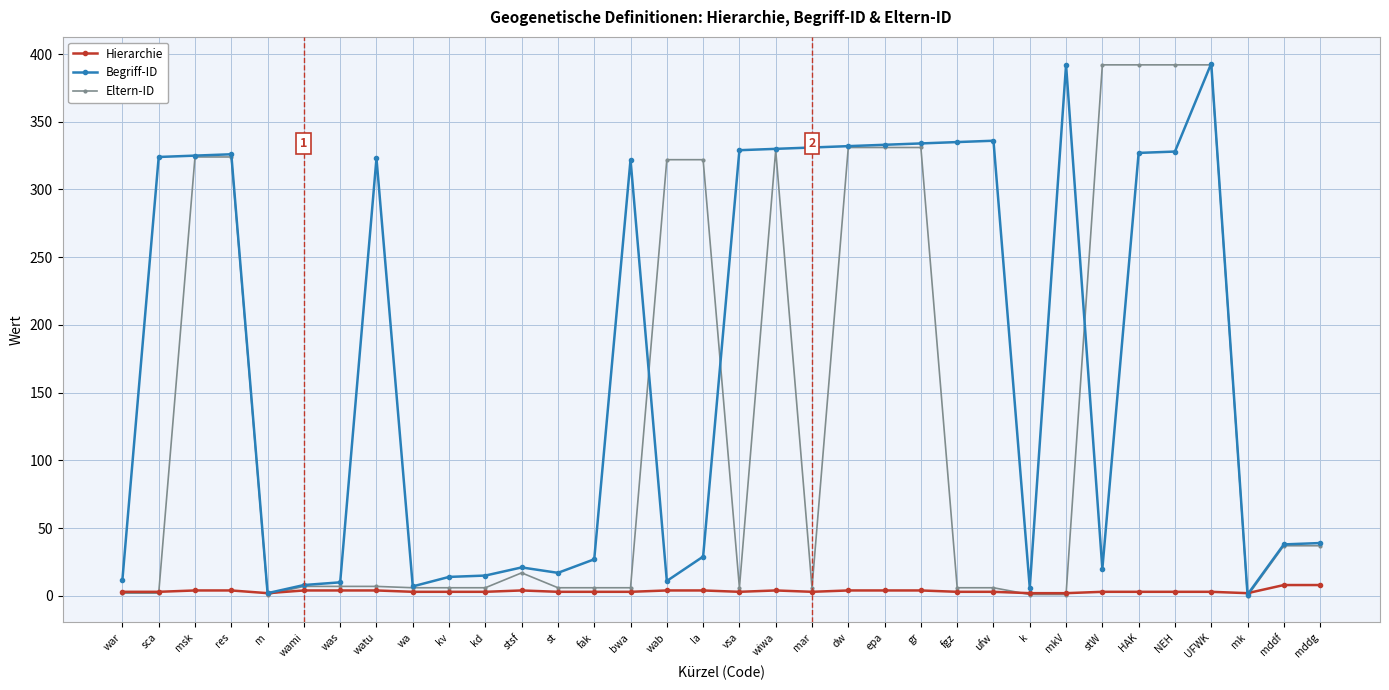

Is the value of Begriff-ID at dw greater than the value of Hierarchie at watu?

Yes